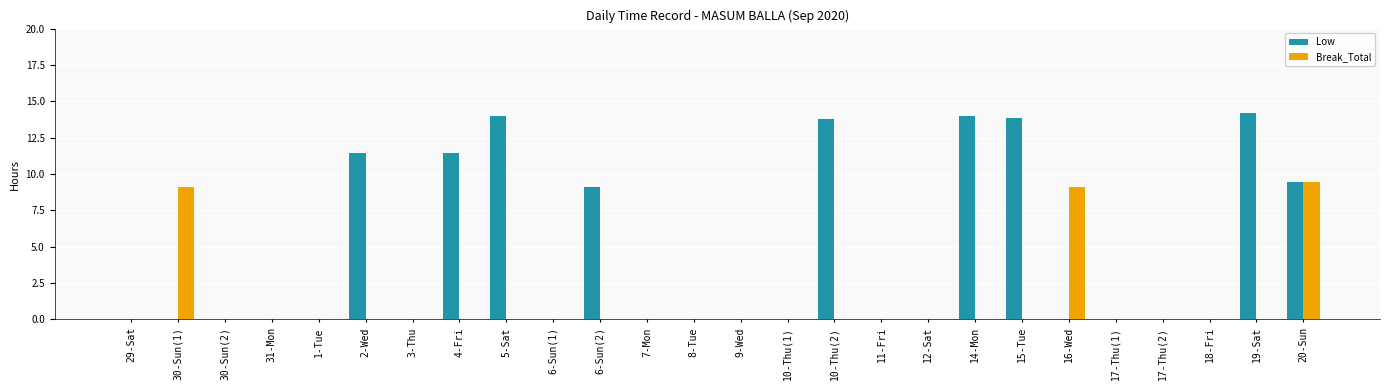

Which series has the largest total across all categories?

Low